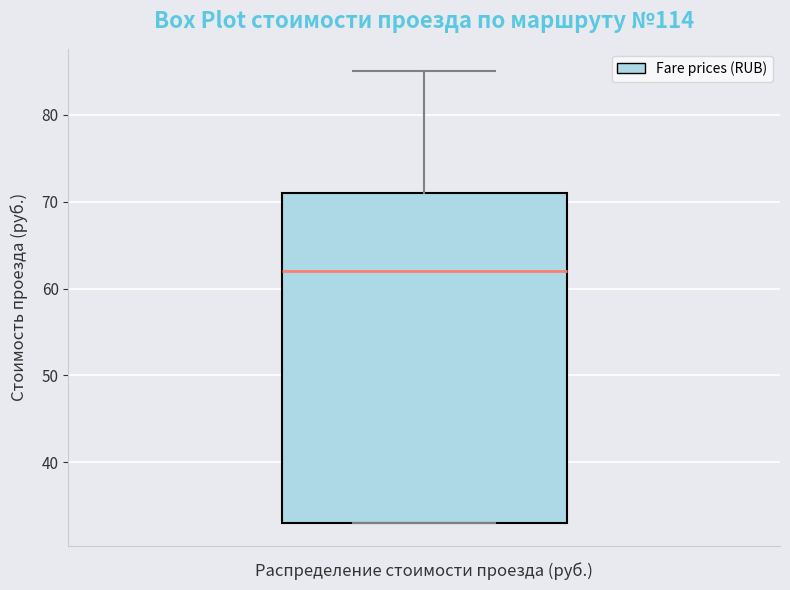

Read this box plot against the y-axis: the position of the median line, the range covered by the box, and the ends of both whiskers. The values are not printed on the chart, so give them approximately, as read against the axis.

median 62, box 33 to 71, whiskers 33 to 85